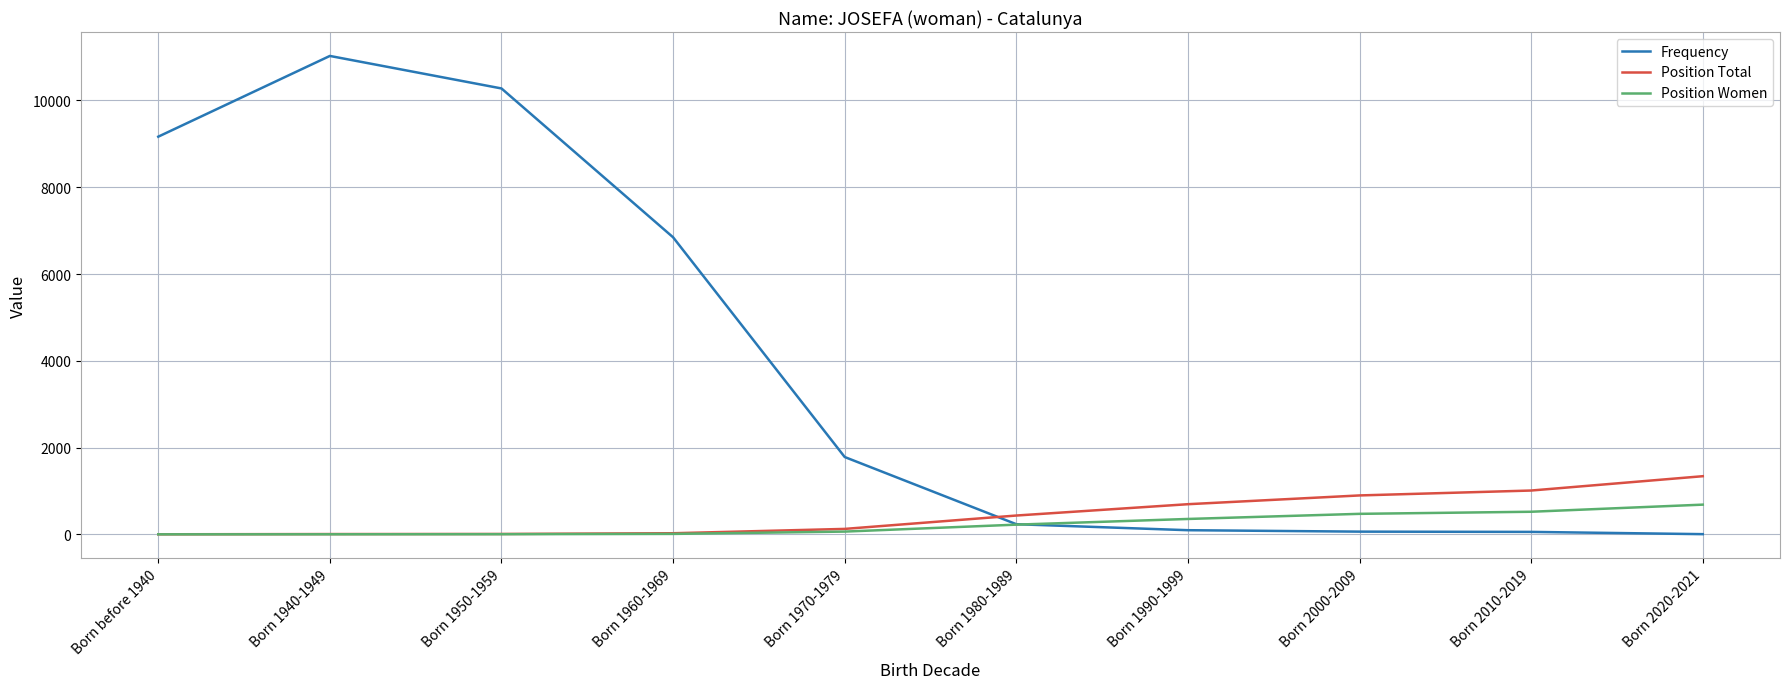

How many values in the Frequency series are below 1784?

5